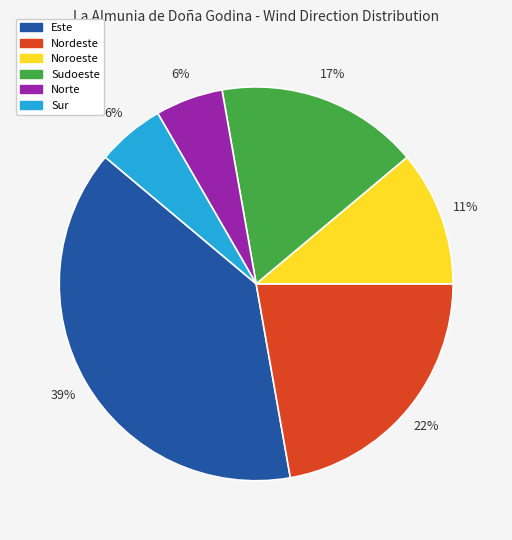

Does Norte account for over 50% of the chart?

No